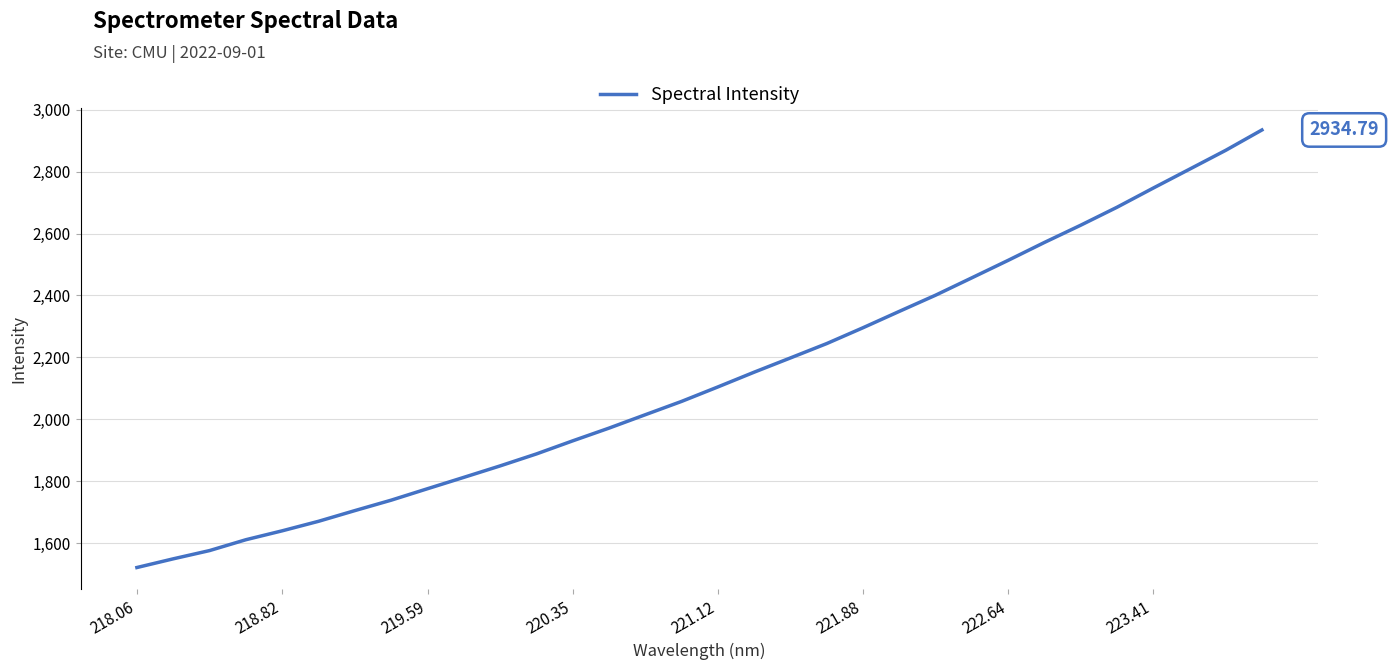

How many series are shown in this chart?

1